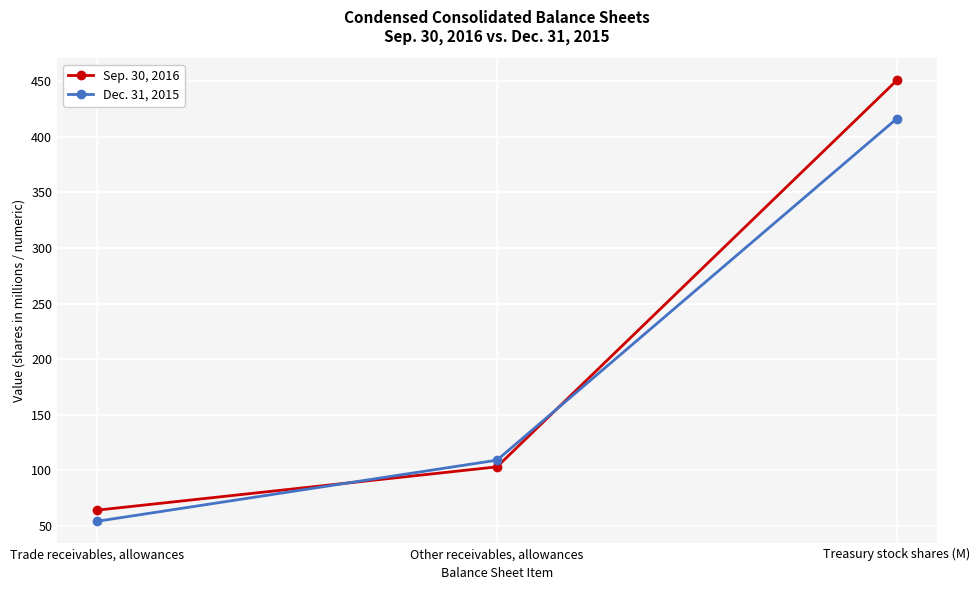

Reading left to right, transcribe all the data shown in this chart.

Sep. 30, 2016: 64.0	103.0	450.9
Dec. 31, 2015: 54.0	109.0	416.5